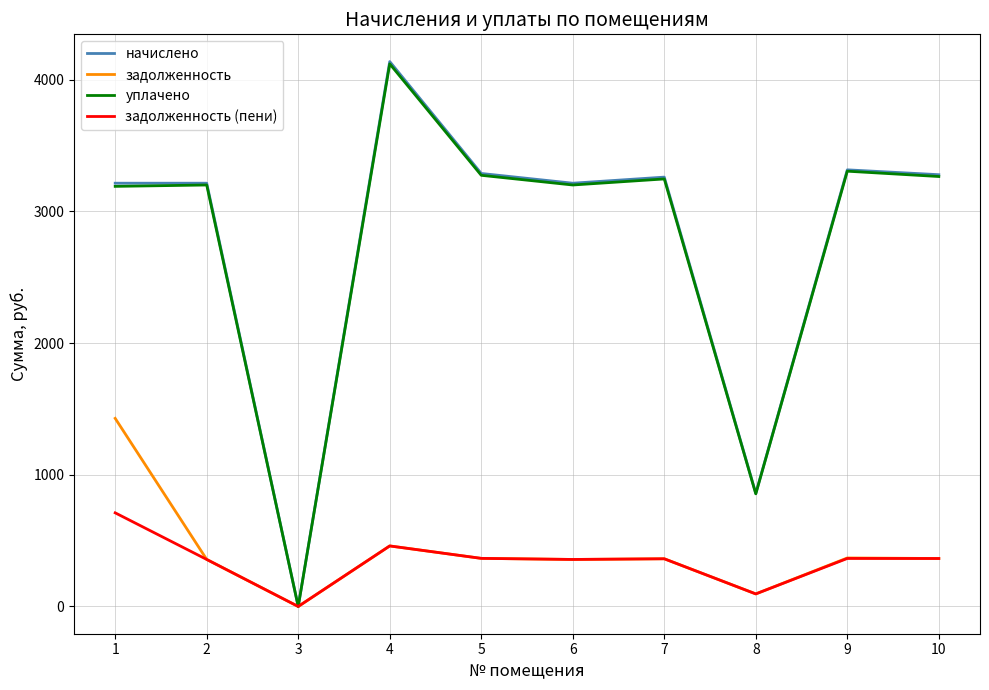

How many lines are shown in the chart?

4